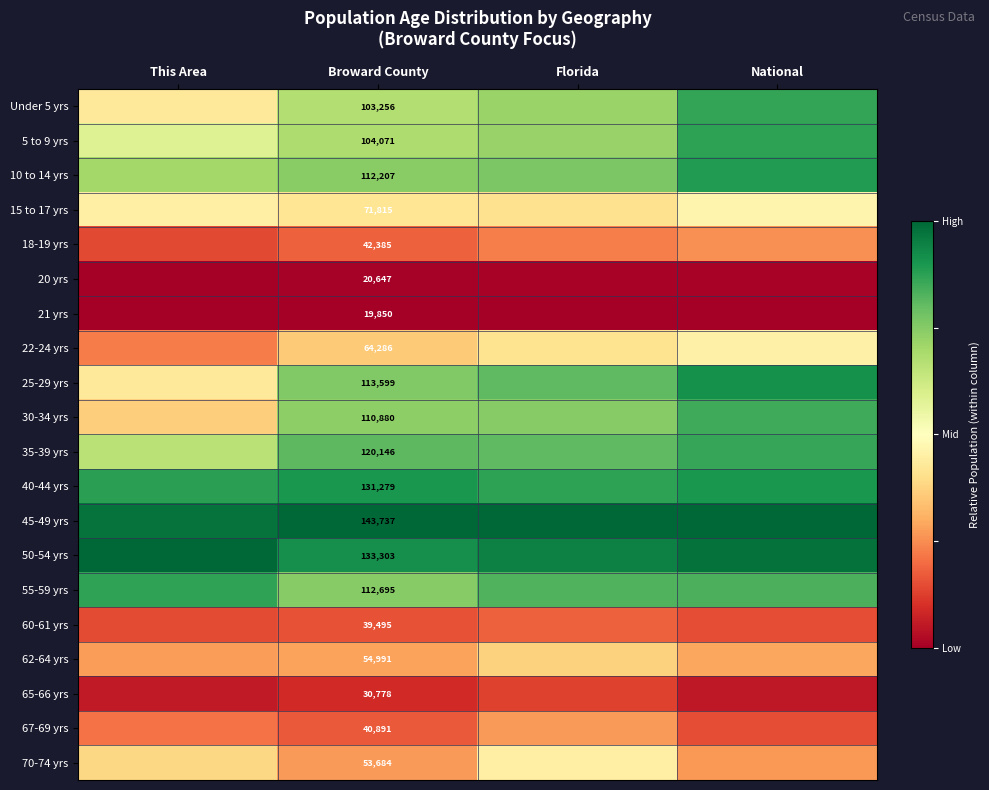

At Broward County, list the series in order from smallest to largest.

21 yrs, 20 yrs, 65-66 yrs, 60-61 yrs, 67-69 yrs, 18-19 yrs, 70-74 yrs, 62-64 yrs, 22-24 yrs, 15 to 17 yrs, Under 5 yrs, 5 to 9 yrs, 30-34 yrs, 10 to 14 yrs, 55-59 yrs, 25-29 yrs, 35-39 yrs, 40-44 yrs, 50-54 yrs, 45-49 yrs